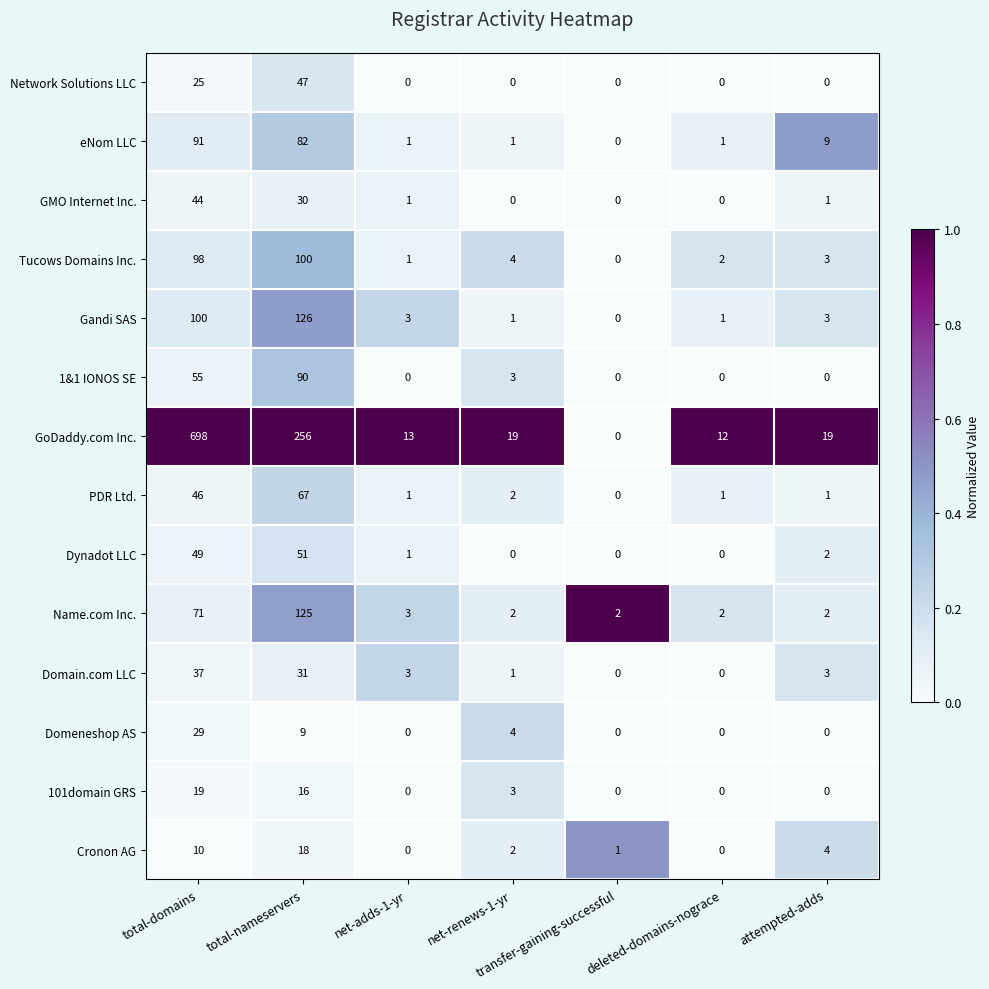

Count the number of categories in the chart.

7